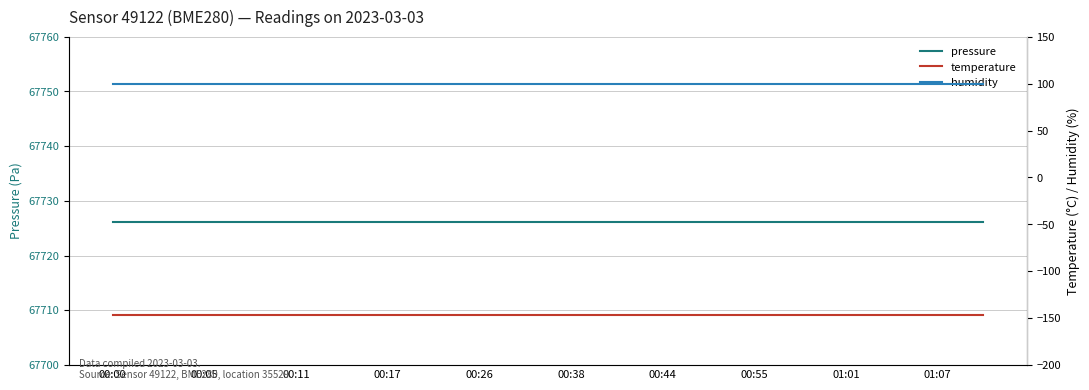

Between 00:00 and 00:55, which is larger?

00:00